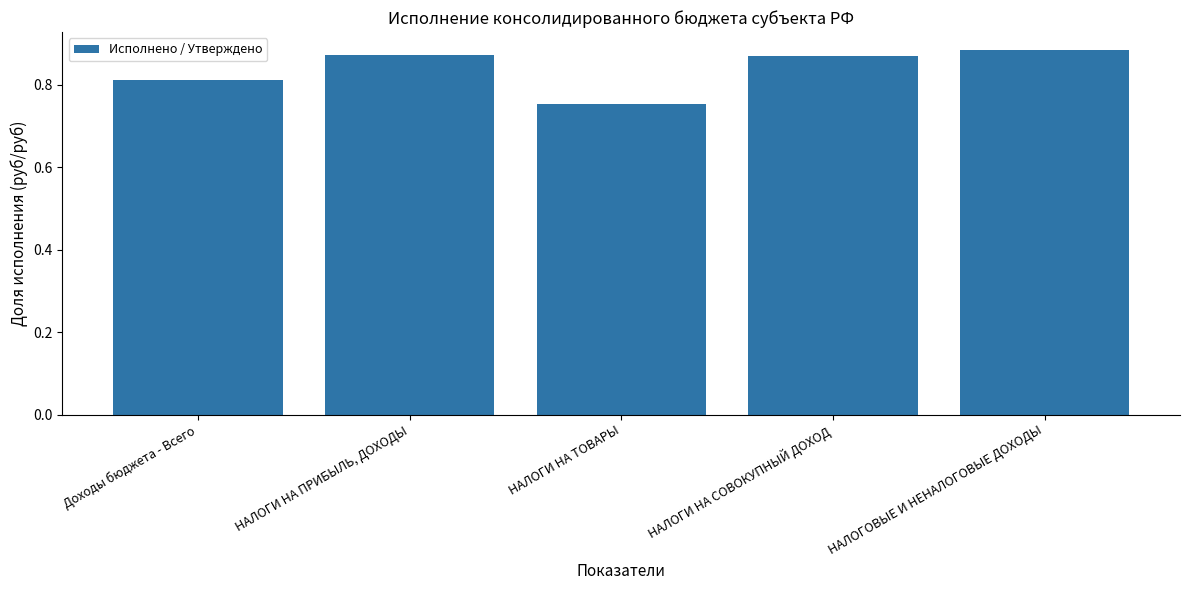

Which has a higher value, НАЛОГИ НА ПРИБЫЛЬ, ДОХОДЫ or НАЛОГОВЫЕ И НЕНАЛОГОВЫЕ ДОХОДЫ?

НАЛОГОВЫЕ И НЕНАЛОГОВЫЕ ДОХОДЫ